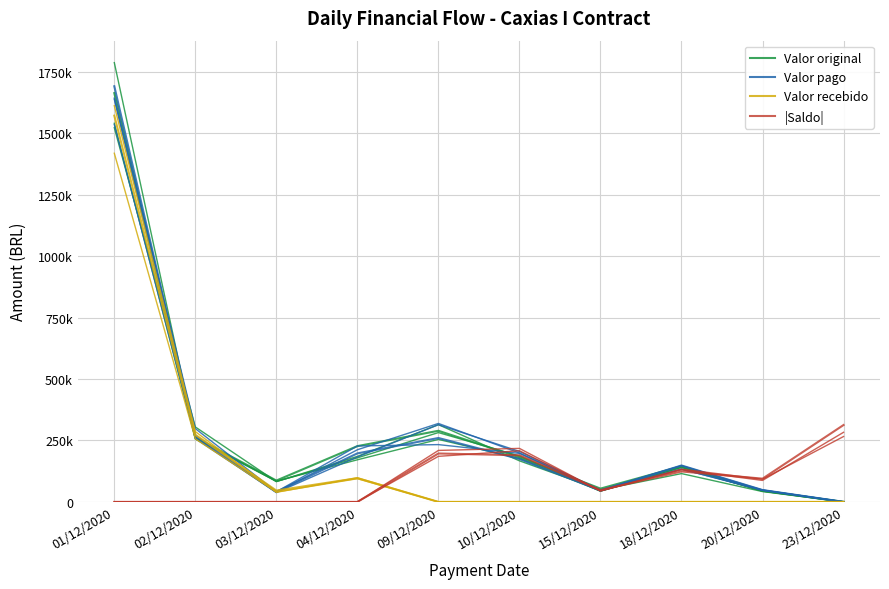

What is the sum of all Valor original values?

2956879.3